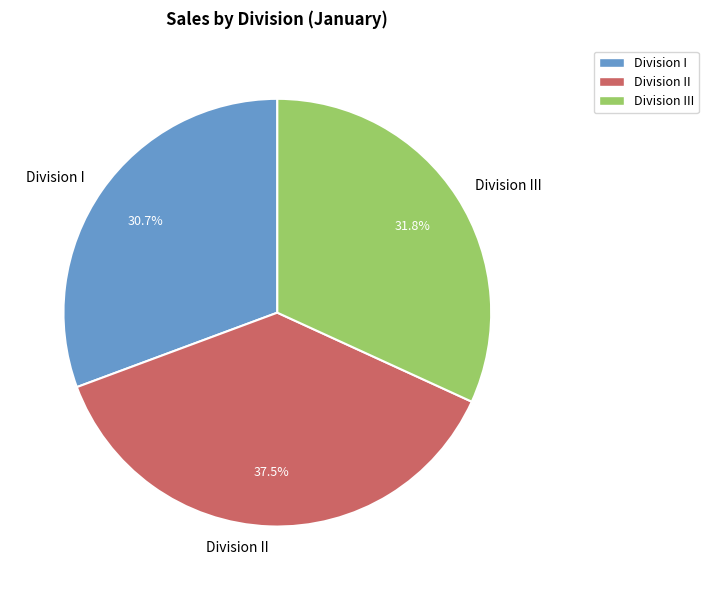

Which has a higher value, Division II or Division III?

Division II